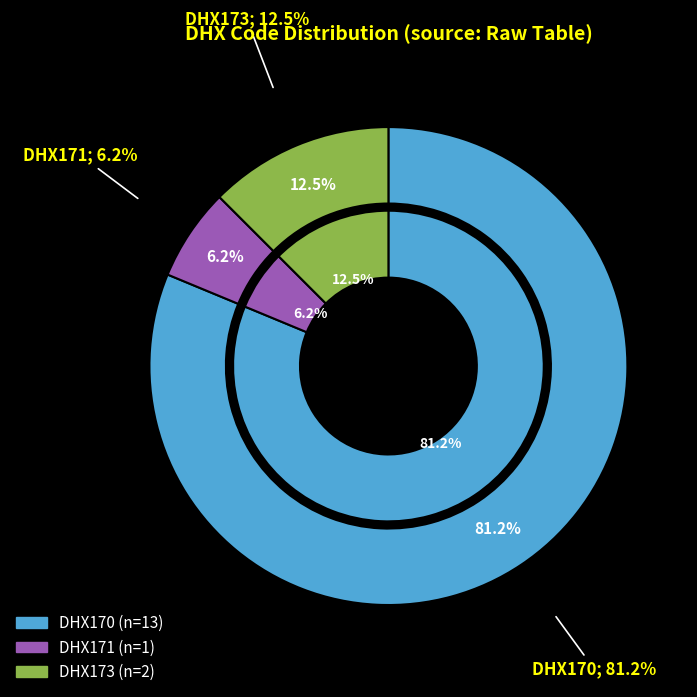

How many segments does this pie chart have?

3